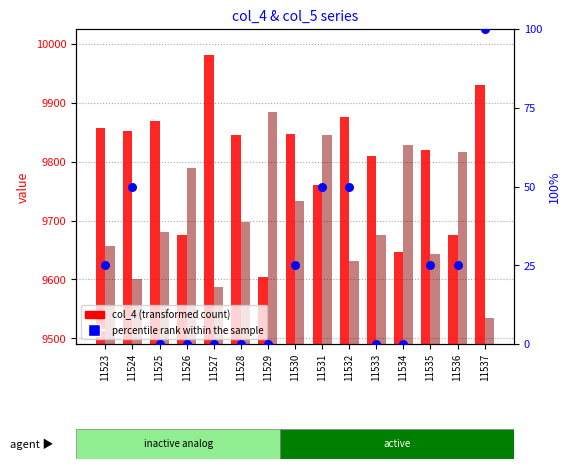

Is the value of percentile rank within the sample at 11528 greater than the value of col_5 at 11534?

No